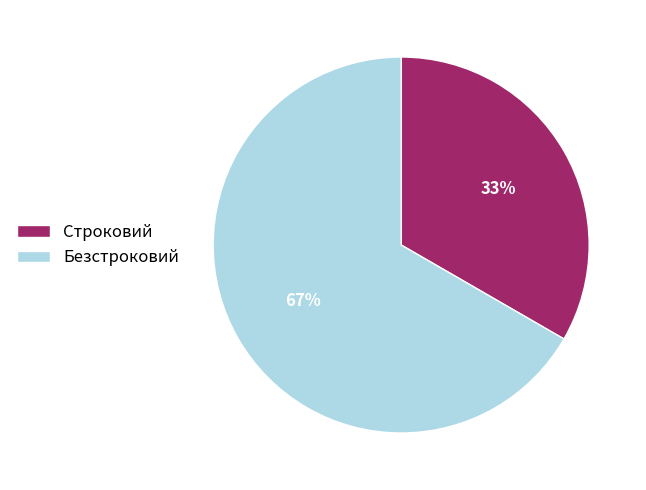

To the nearest percent, what percentage of the pie is Безстроковий?

67%